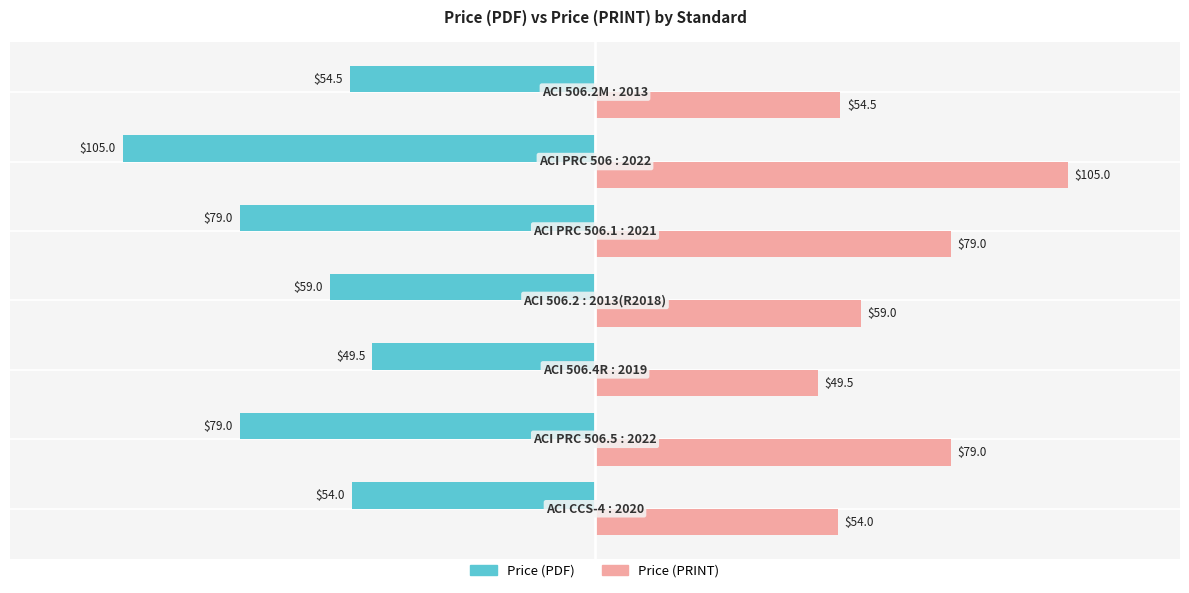

Which series has the largest total across all categories?

Price (PRINT)